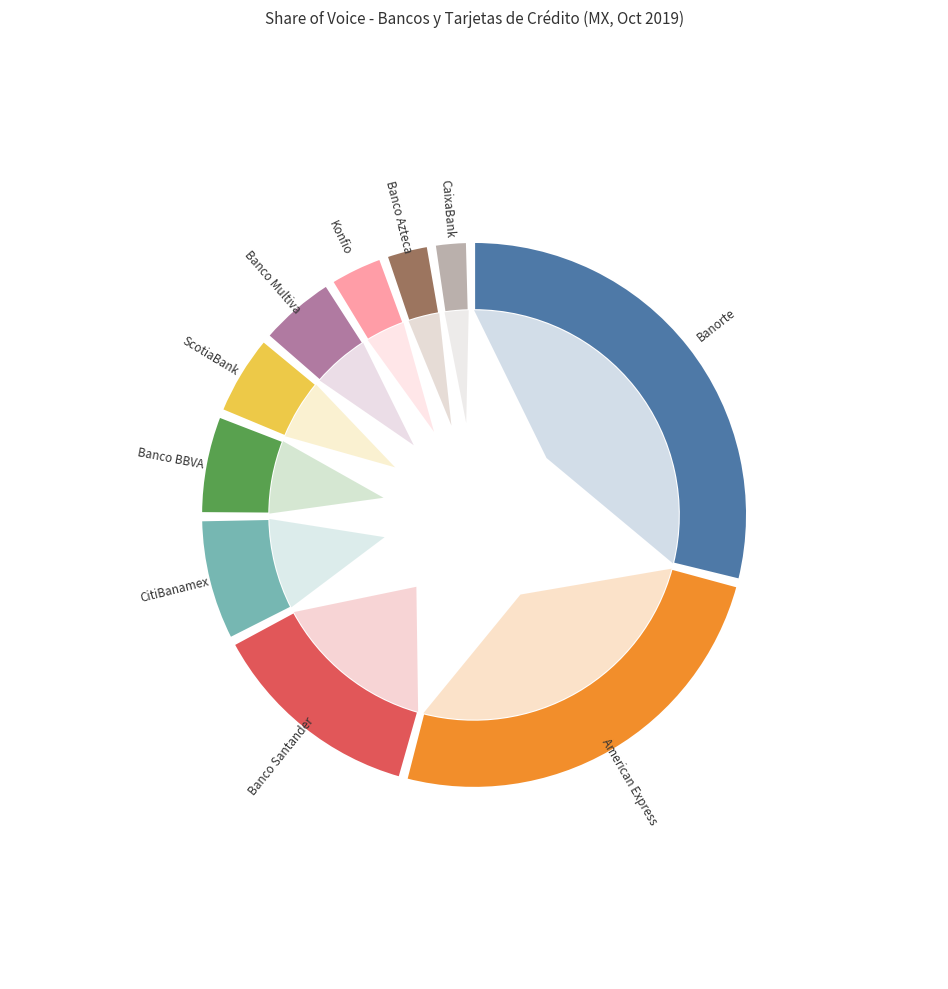

To the nearest percent, what portion does Konfio represent?

3%